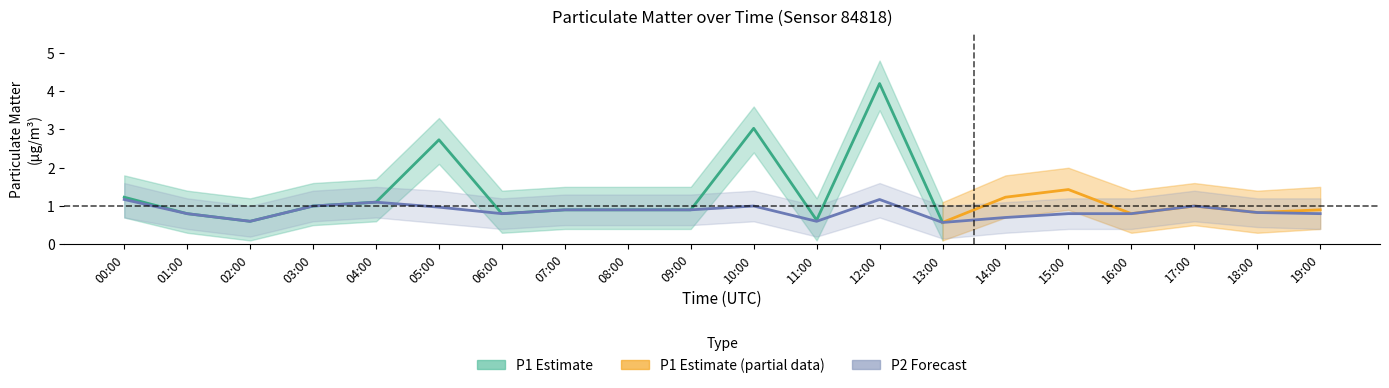

The P2_lower series shows 1.1 at 00:00. True or false?

False